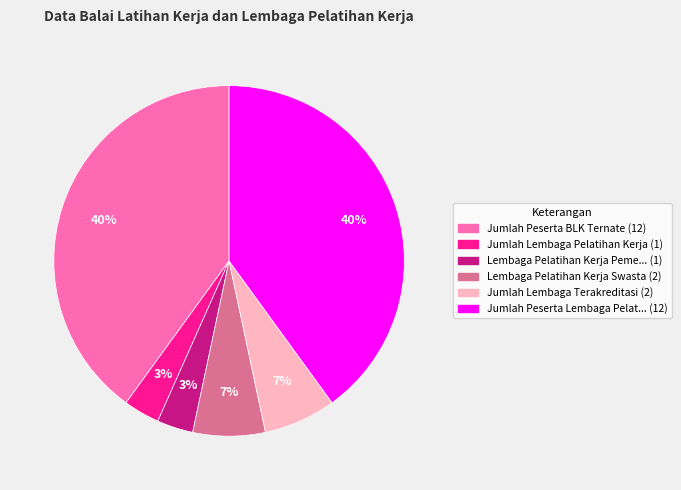

To the nearest percent, what is the difference between the largest and smallest slice percentages?

37%